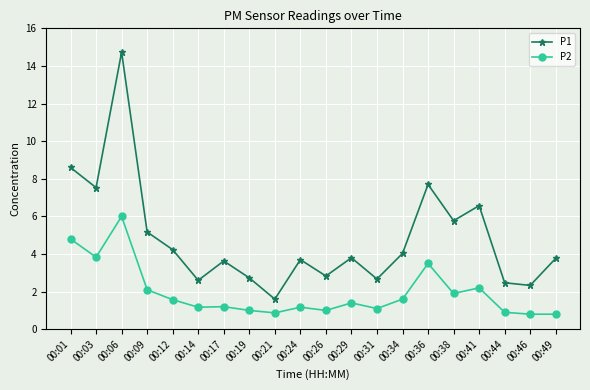

Which label corresponds to the largest value in the chart?

00:06